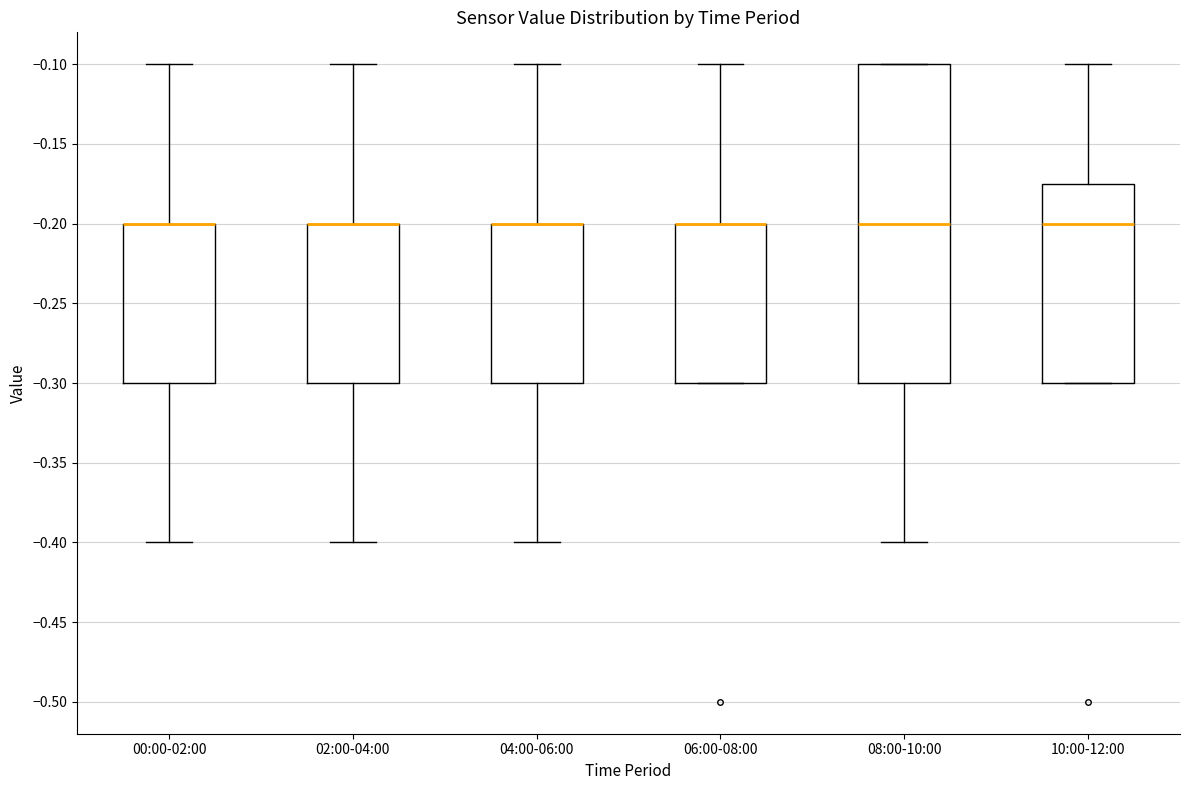

Reading left to right, transcribe this box plot: for each box, give where its median line is, the range the box spans, and where its two whiskers end, as read against the y-axis. The values are not printed on the chart, so give them approximately, as read against the axis.

00:00-02:00: median -0.200 (drawn on the box's upper edge), box -0.300 to -0.200, whiskers -0.400 to -0.100
02:00-04:00: median -0.200 (drawn on the box's upper edge), box -0.300 to -0.200, whiskers -0.400 to -0.100
04:00-06:00: median -0.200 (drawn on the box's upper edge), box -0.300 to -0.200, whiskers -0.400 to -0.100
06:00-08:00: median -0.200 (drawn on the box's upper edge), box -0.300 to -0.200, whiskers -0.300 to -0.100
08:00-10:00: median -0.200, box -0.300 to -0.100, whiskers -0.400 to -0.100
10:00-12:00: median -0.200, box -0.300 to -0.175, whiskers -0.300 to -0.100